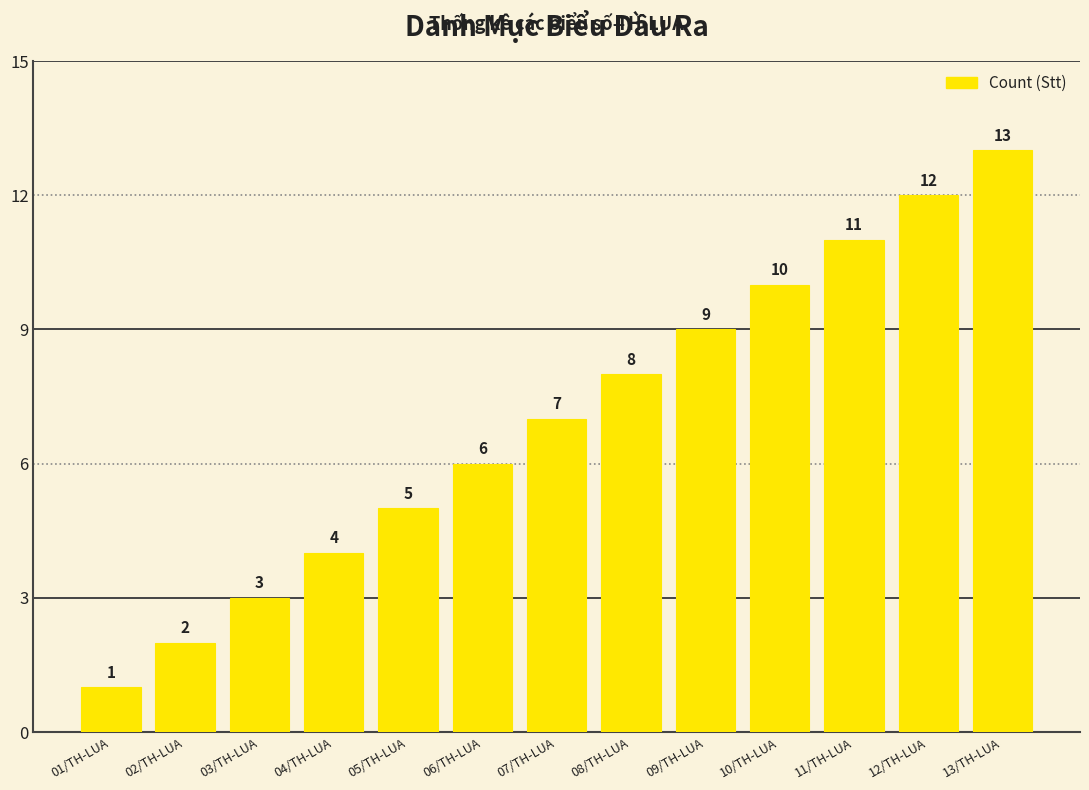

Are the bars grouped side by side (vs. stacked)?

No